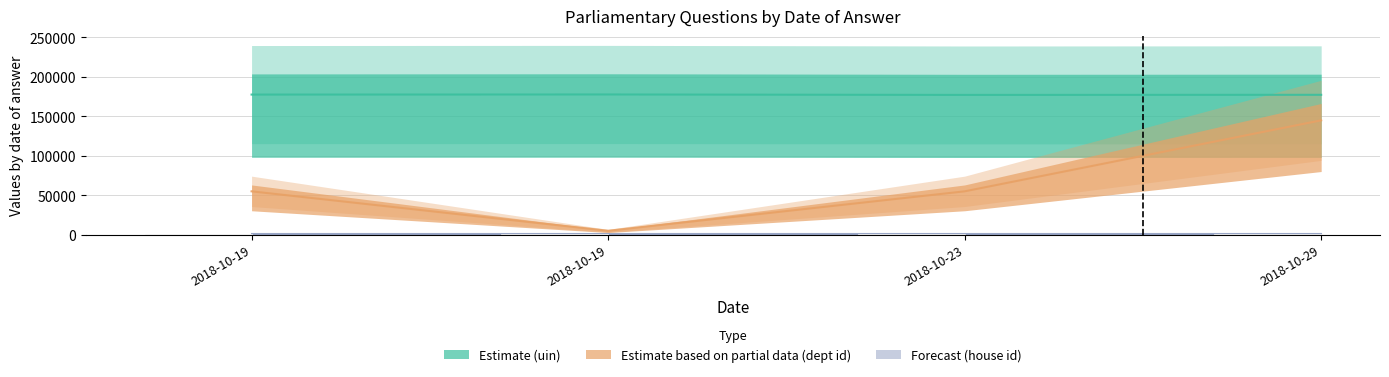

Between 2018-10-19 and 2018-10-19, which is larger?

2018-10-19